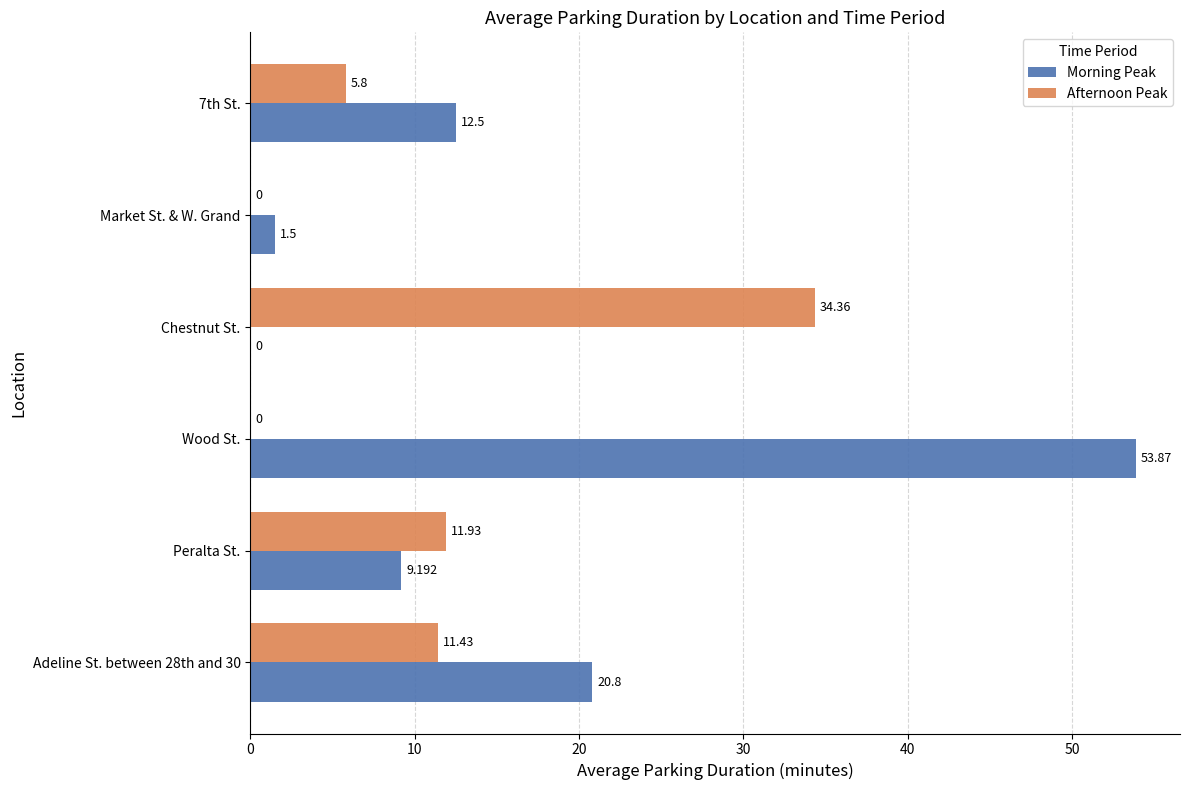

What are all the series names shown in the legend?

Morning Peak, Afternoon Peak